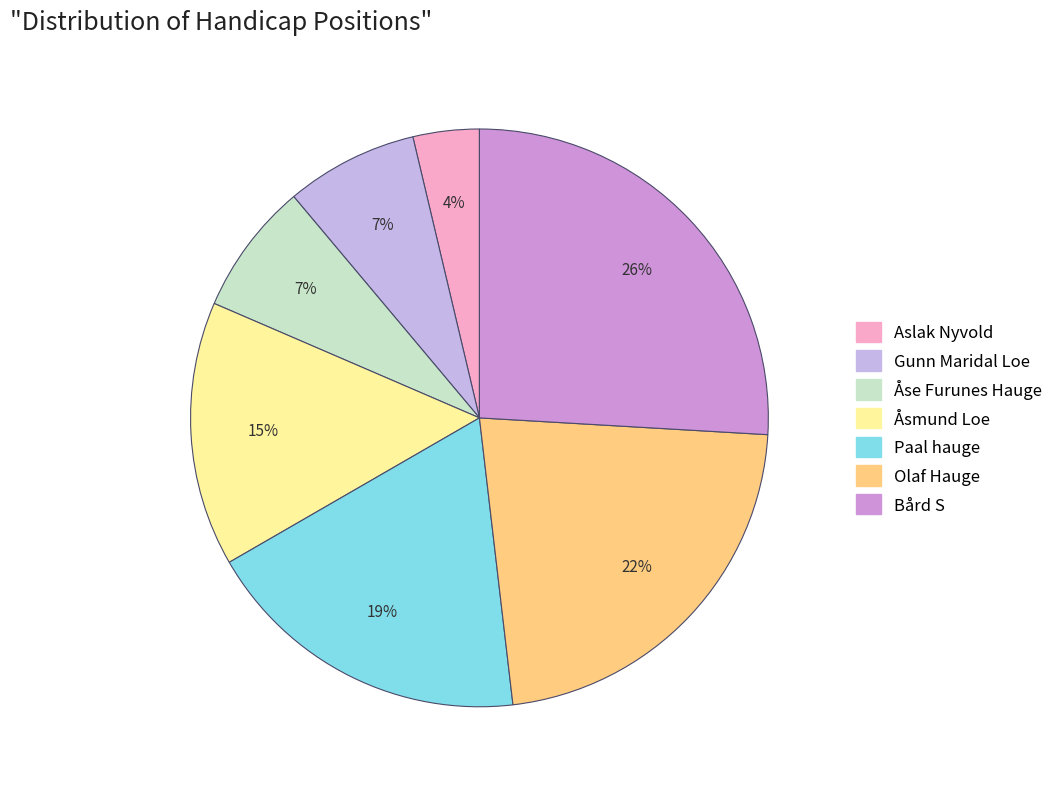

Is there any slice that represents more than half of the pie?

No